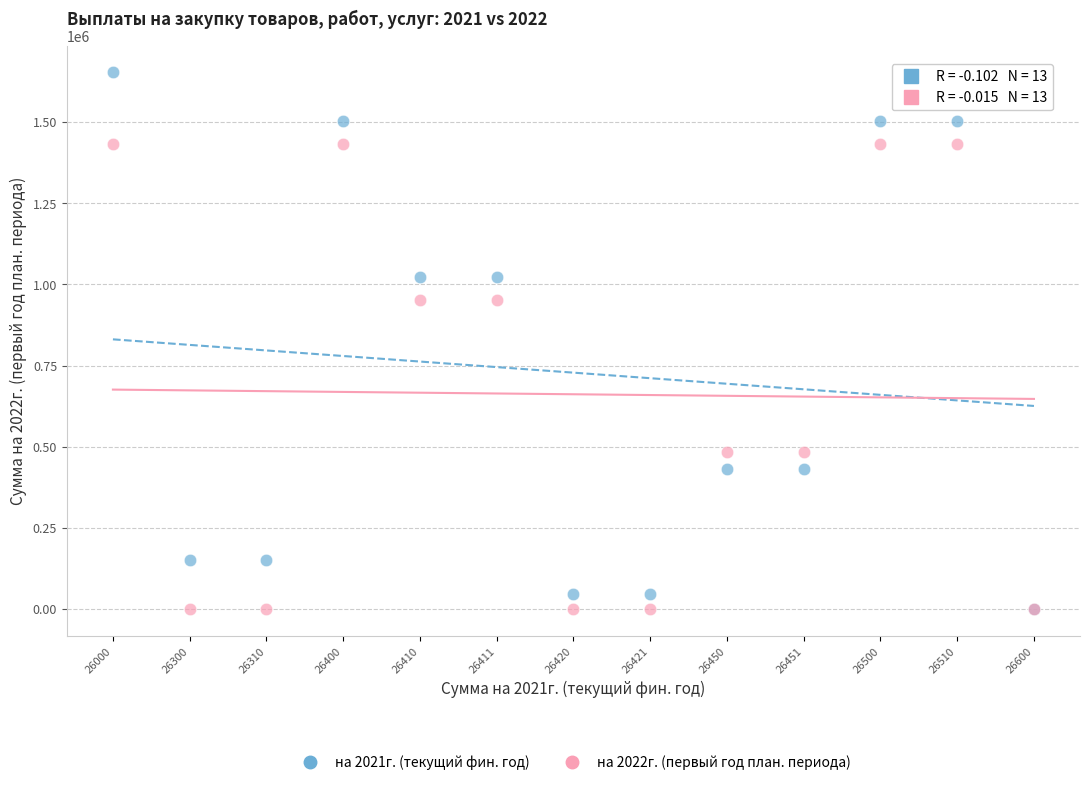

Which series reaches the maximum Y coordinate?

на 2021г. (текущий фин. год)